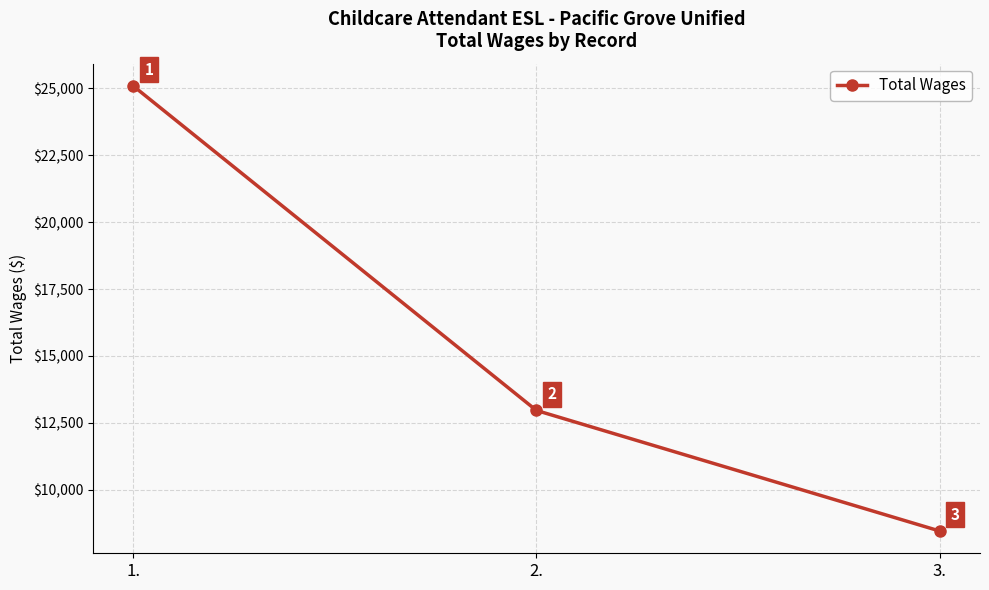

Which category has the lowest value across all series?

3.